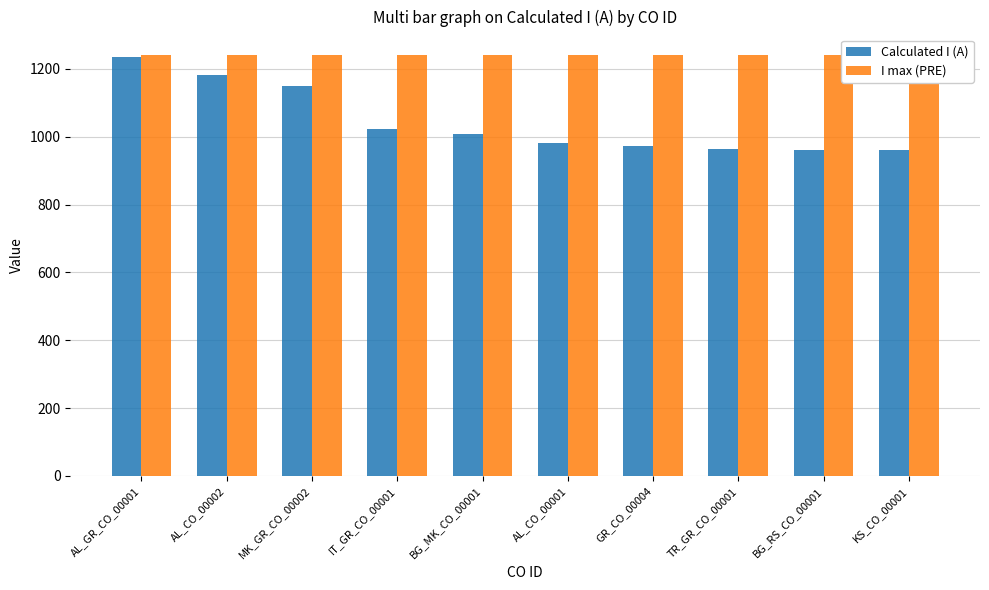

Reading right to left, transcribe all the data shown in this chart.

Calculated I (A): 960	961	965	972	982	1009	1024	1150	1183	1235
I max (PRE): 1240	1240	1240	1240	1240	1240	1240	1240	1240	1240